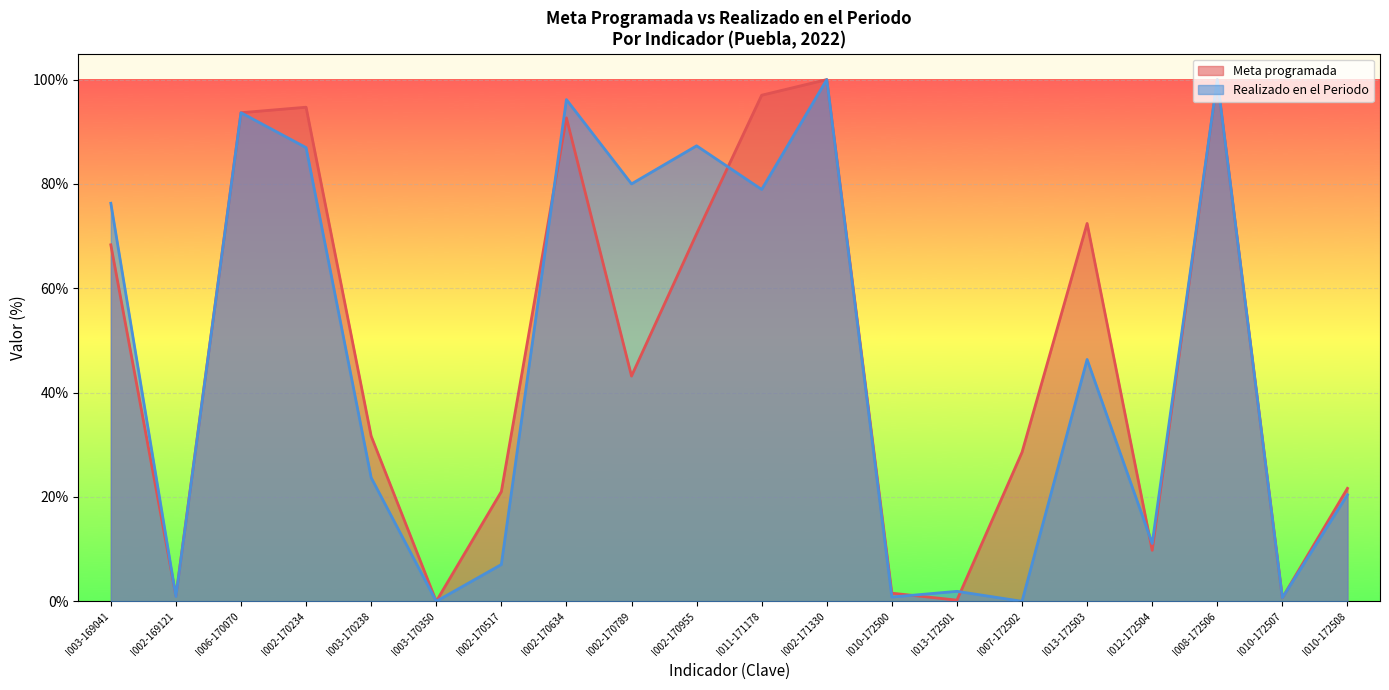

True or false: Meta programada has a value of 44.5 at I002-170234.

False